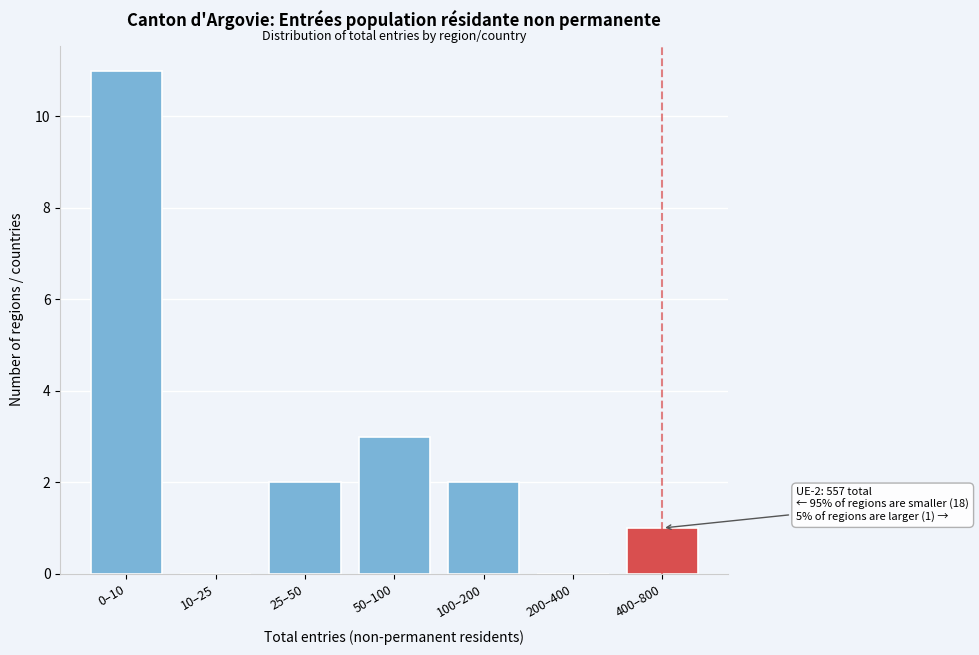

Reading right to left, what are all the values shown in this chart?

400–800=1	200–400=0	100–200=2	50–100=3	25–50=2	10–25=0	0–10=11